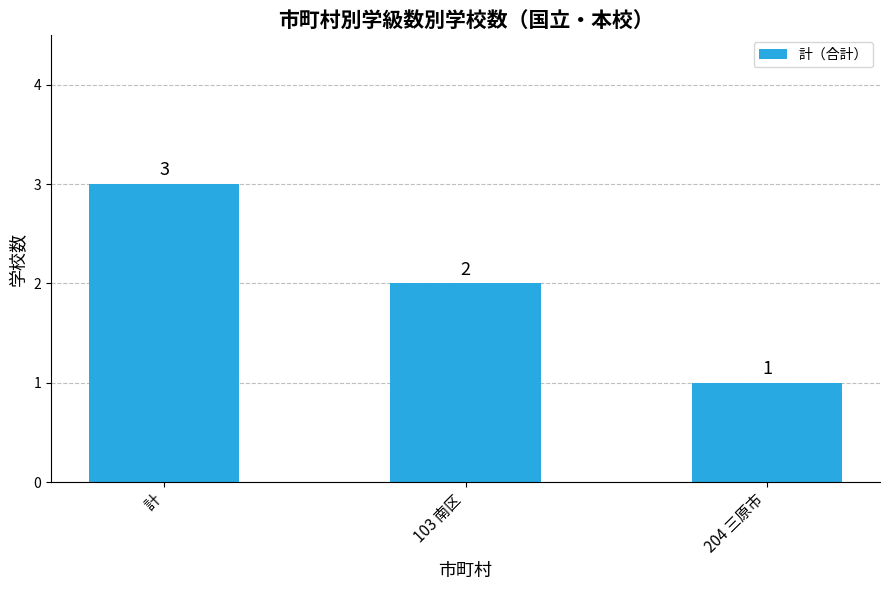

What is the difference between the values at 計 and 103 南区?

1